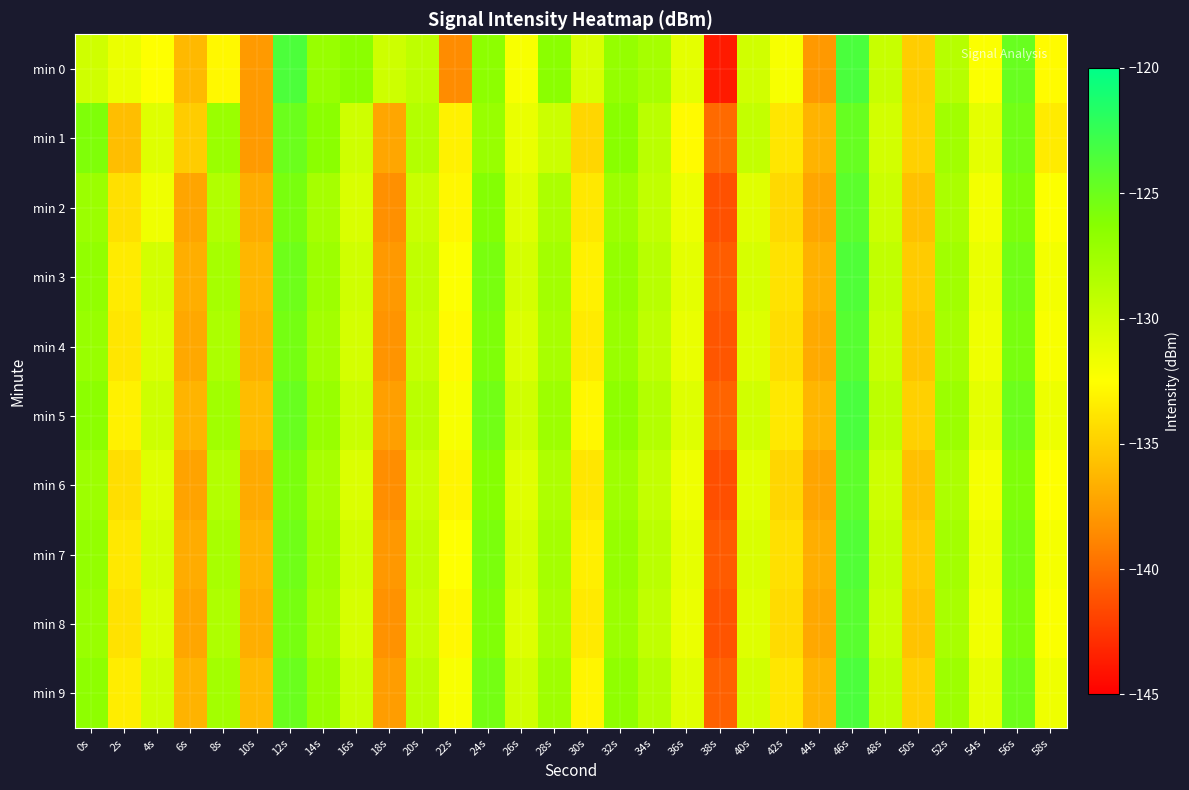

At which category is the sum across all series the highest?

46s